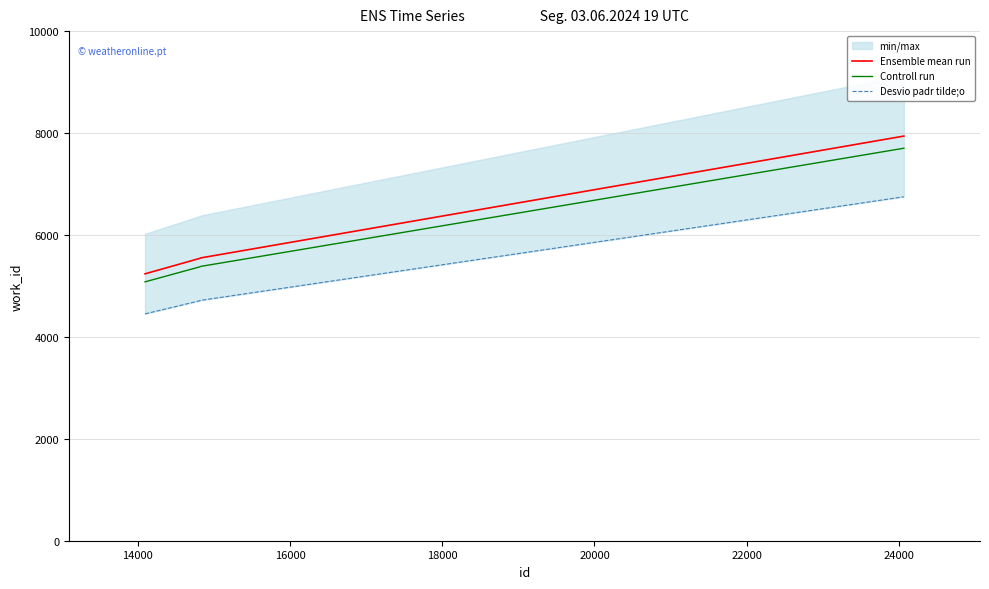

True or false: Desvio padr tilde;o has more than 0 points higher than both neighbors.

False